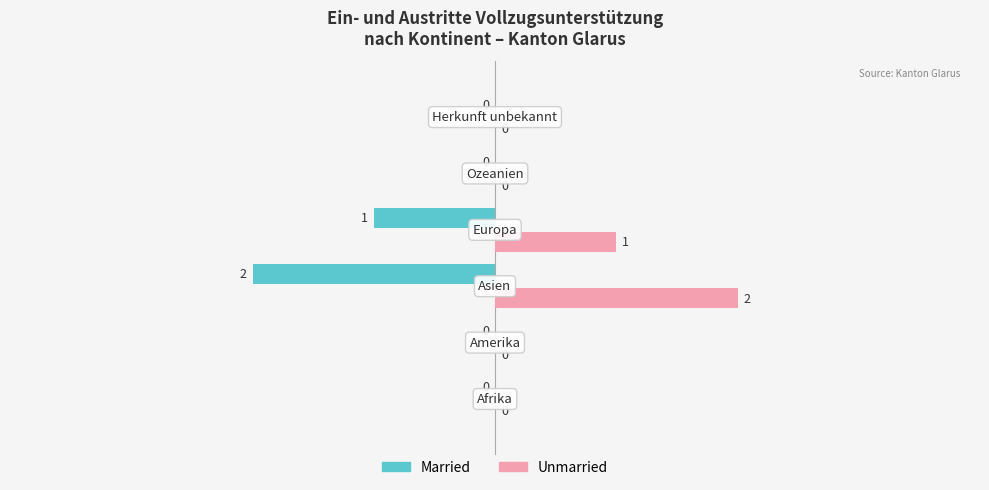

Count the number of data series in this chart.

2